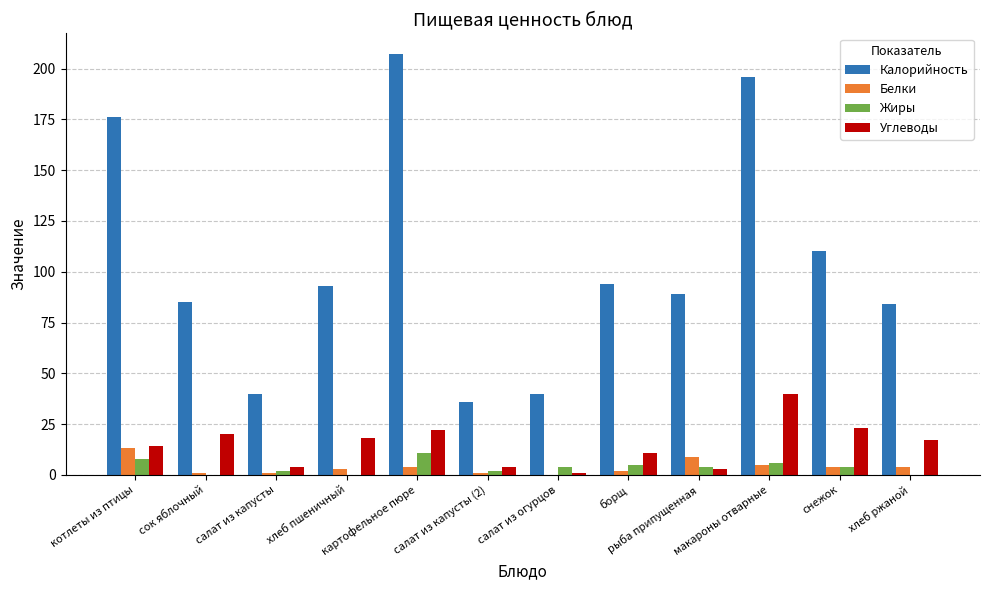

Where does the Белки series first go above 4?

котлеты из птицы